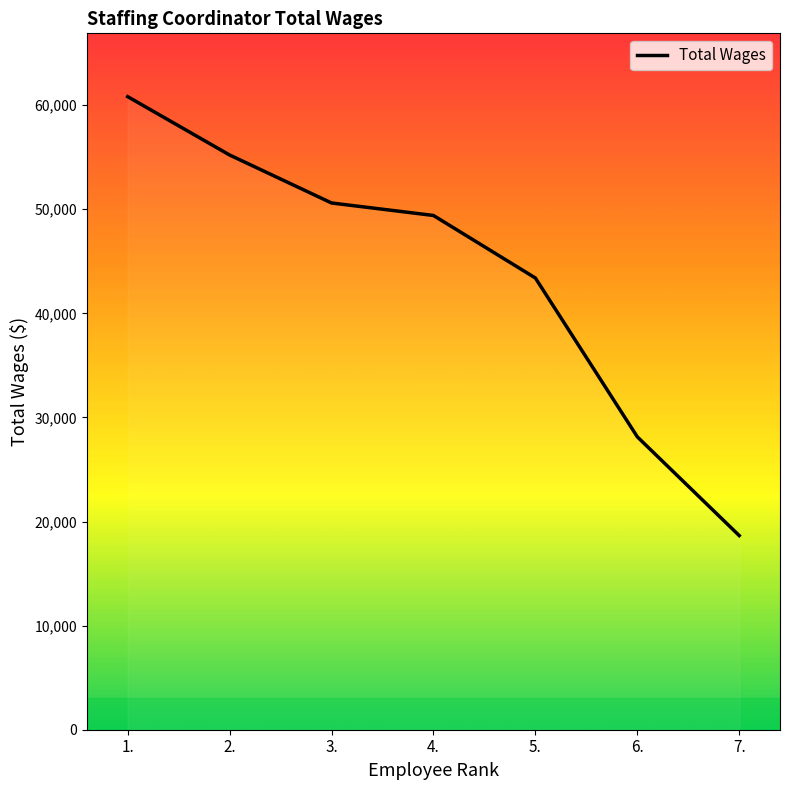

What is the label of the 1st point from the left?

1.